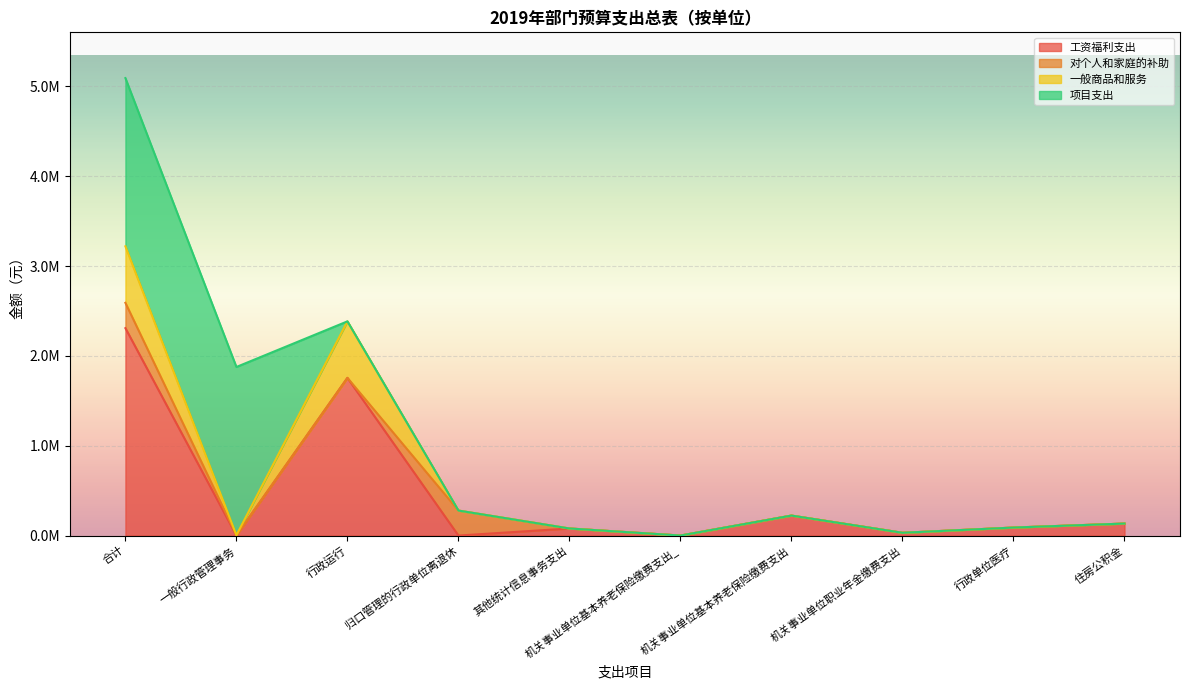

List the labels in order of 一般商品和服务 value, smallest first.

机关事业单位基本养老保险缴费支出_, 一般行政管理事务, 机关事业单位职业年金缴费支出, 其他统计信息事务支出, 行政单位医疗, 住房公积金, 机关事业单位基本养老保险缴费支出, 归口管理的行政单位离退休, 行政运行, 合计